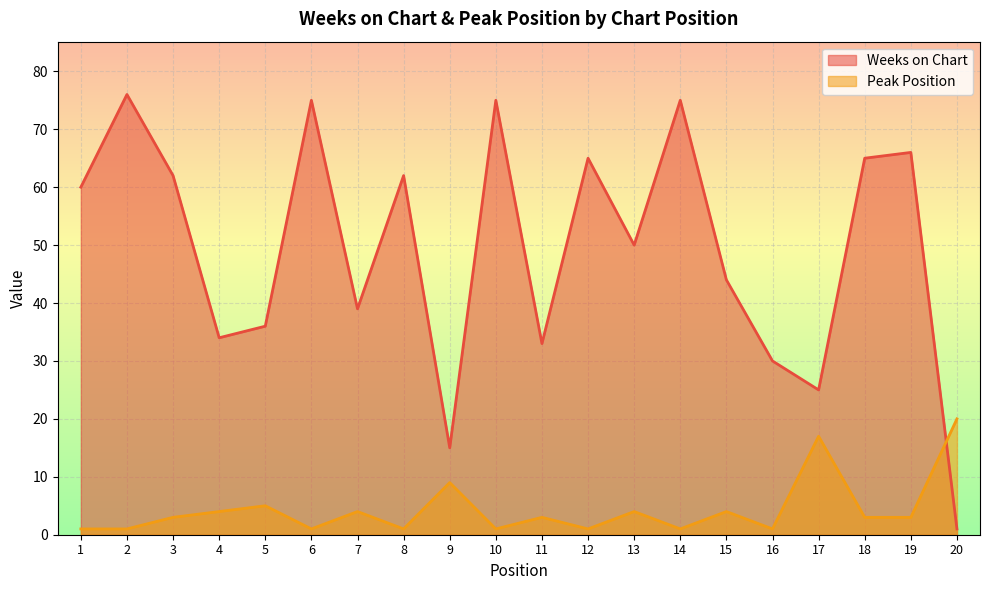

True or false: Peak Position has a value of 1 at 12.

True